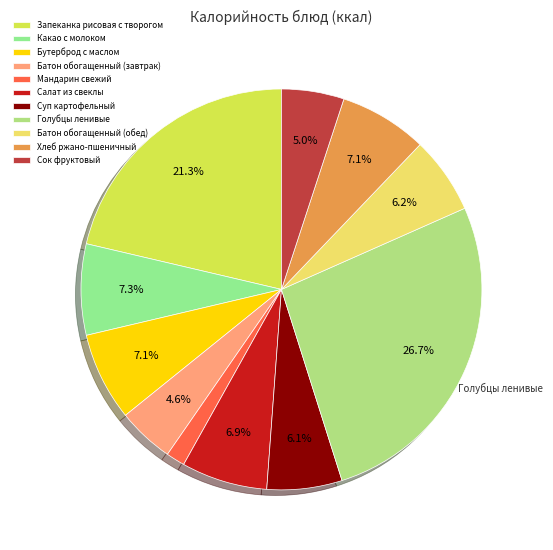

What is the largest slice in the pie chart?

Голубцы ленивые